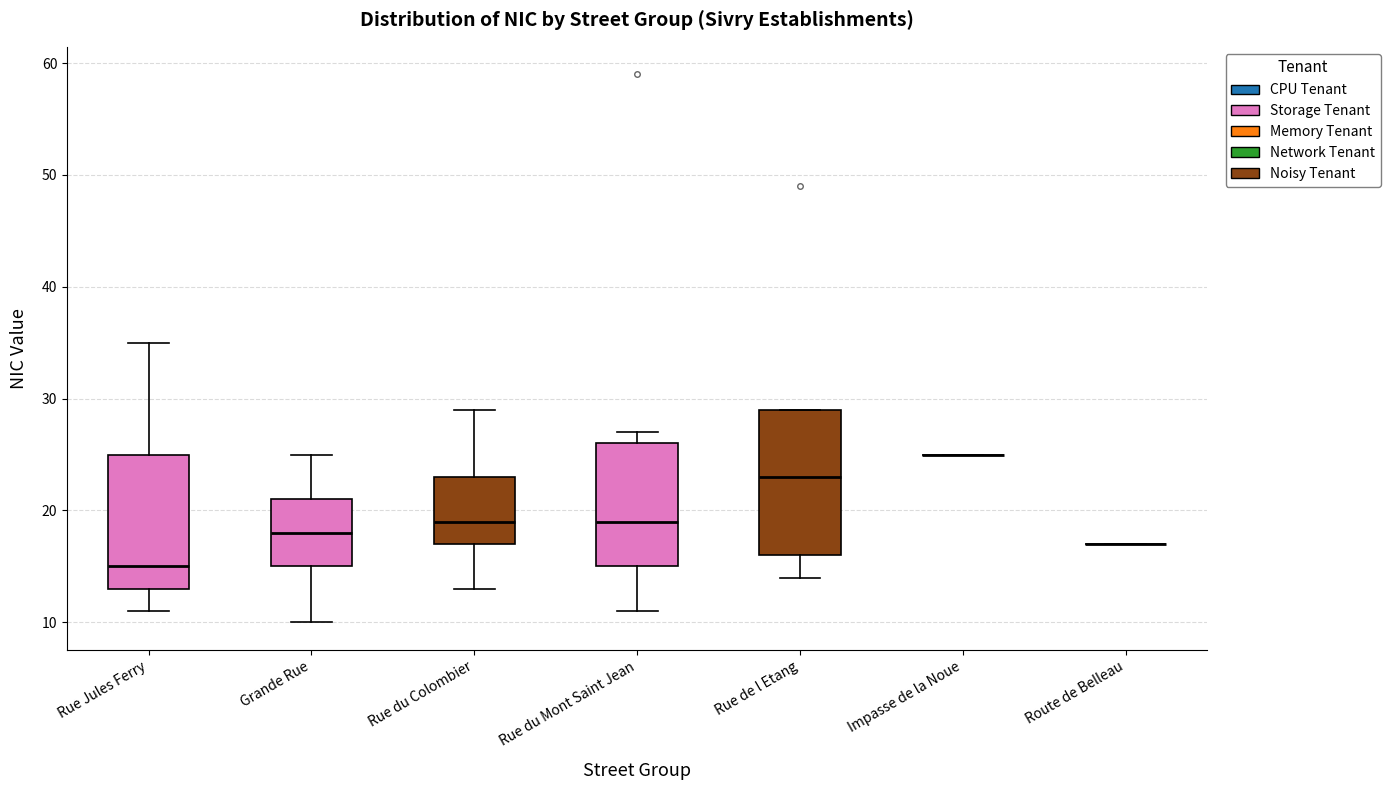

Reading left to right, read every box against the y-axis: the position of its median line, the range the box covers, and the ends of its whiskers. The values are not printed on the chart, so give them approximately, as read against the axis.

Rue Jules Ferry: median 15, box 13 to 25, whiskers 11 to 35
Grande Rue: median 18, box 15 to 21, whiskers 10 to 25
Rue du Colombier: median 19, box 17 to 23, whiskers 13 to 29
Rue du Mont Saint Jean: median 19, box 15 to 26, whiskers 11 to 27
Rue de l Etang: median 23, box 16 to 29, whiskers 14 to 29
Impasse de la Noue: box collapsed to a line at 25, whiskers 25 to 25
Route de Belleau: box collapsed to a line at 17, whiskers 17 to 17